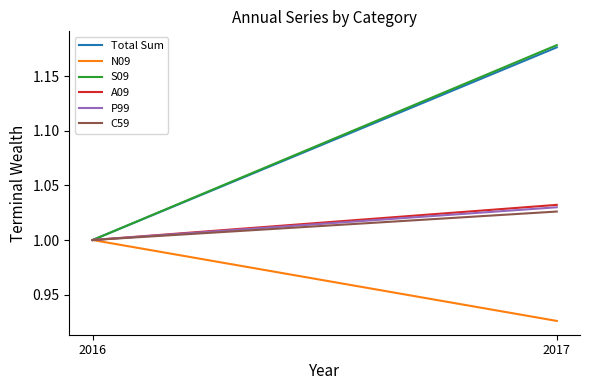

What is the spread (max minus min) of values at 2017?

0.3